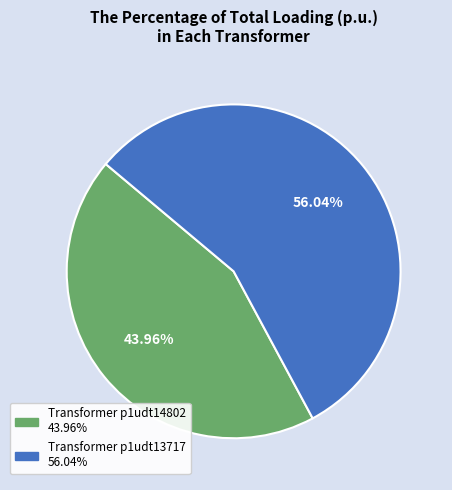

Does any single category account for the majority?

Yes